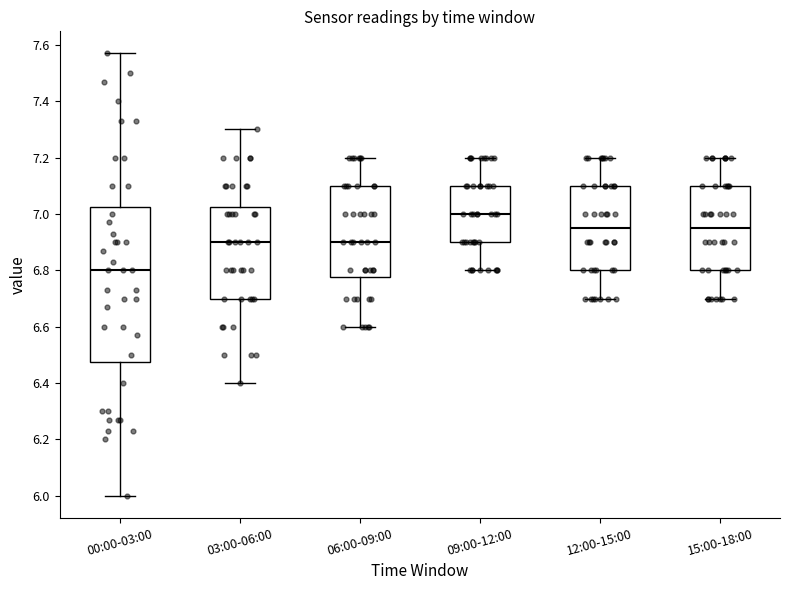

Where does the lower whisker of the box for 09:00-12:00 end on the y-axis? The values are not printed on the chart, so give them approximately, as read against the axis.

6.80